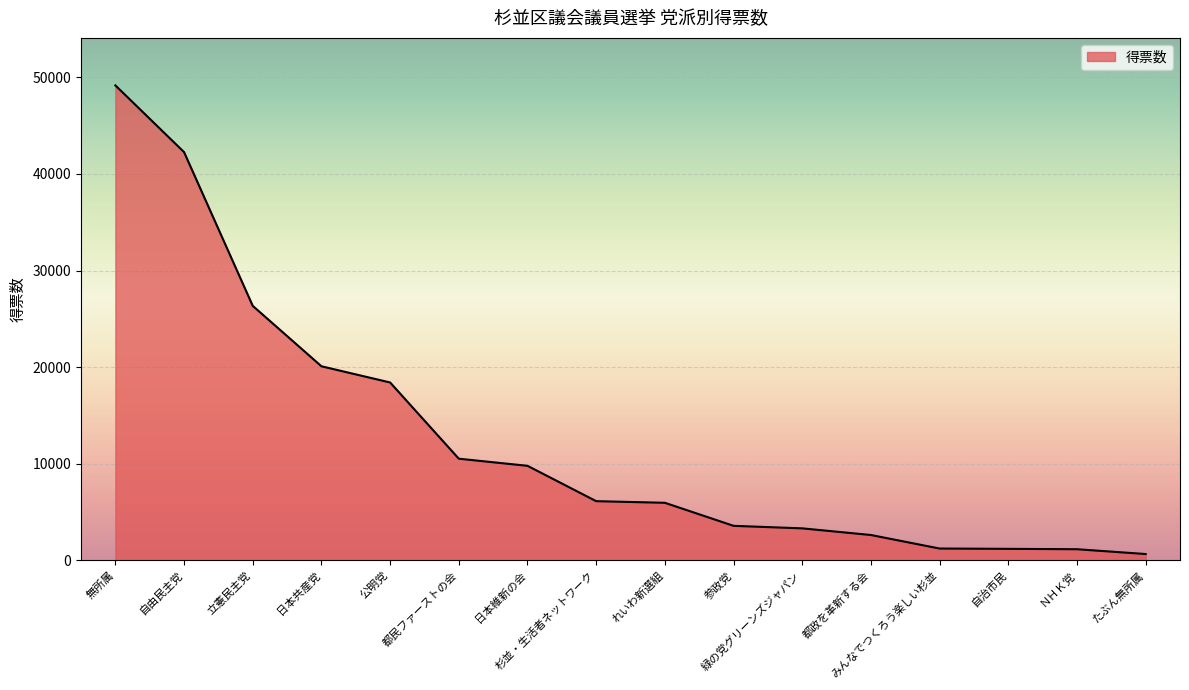

Is it true that the value at 緑の党グリーンズジャパン is 796.0?

False